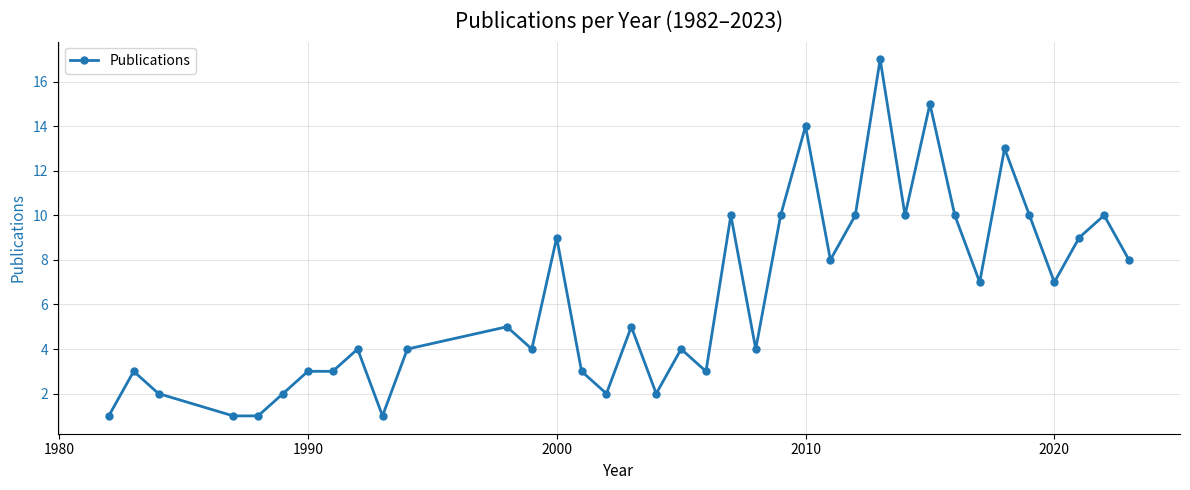

True or false: there are more than 1 points higher than both neighbors.

True